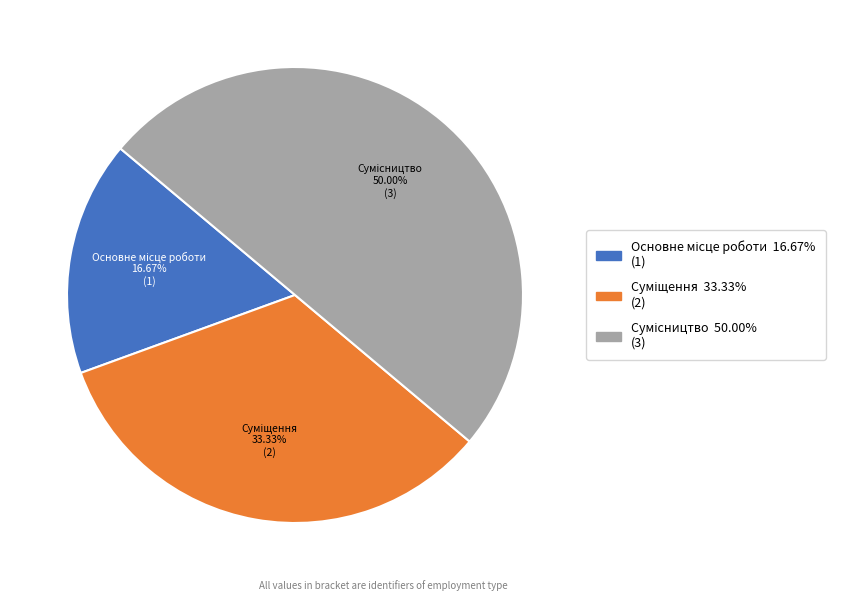

What is the total percentage of Суміщення and Основне місце роботи?

50.0%